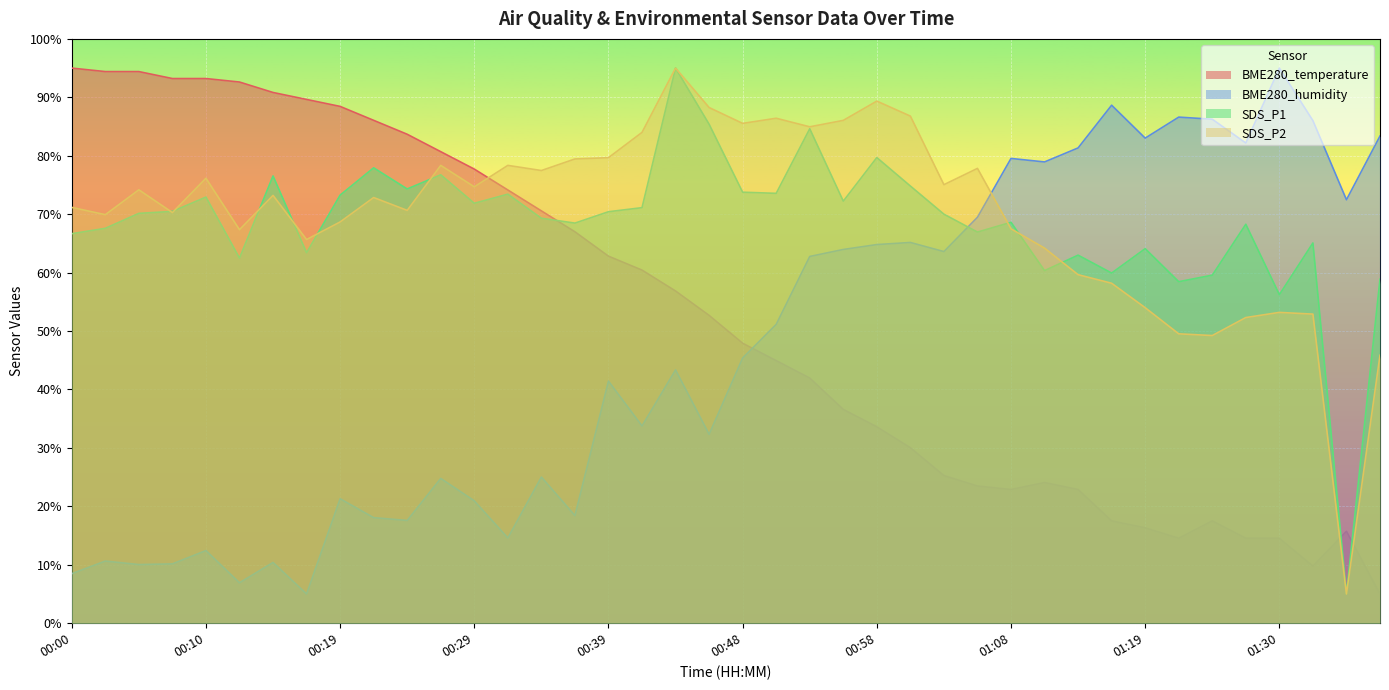

At which label does SDS_P1 first exceed 70?

00:05